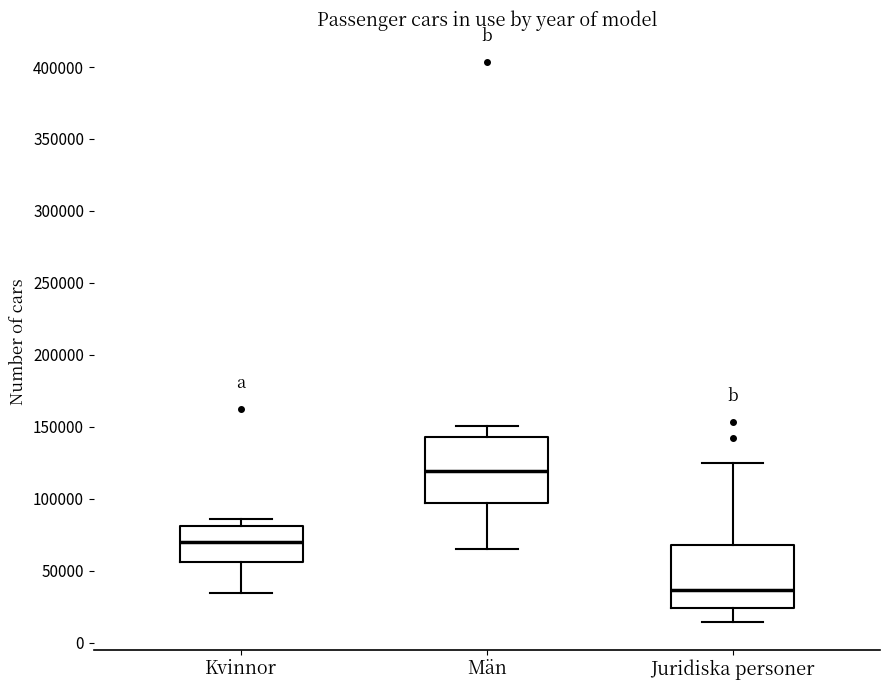

Reading left to right, read every box against the y-axis: the position of its median line, the range the box covers, and the ends of its whiskers. The values are not printed on the chart, so give them approximately, as read against the axis.

Kvinnor: median 70000, box 55000 to 80000, whiskers 35000 to 85000
Män: median 120000, box 95000 to 145000, whiskers 65000 to 150000
Juridiska personer: median 35000, box 25000 to 70000, whiskers 15000 to 125000